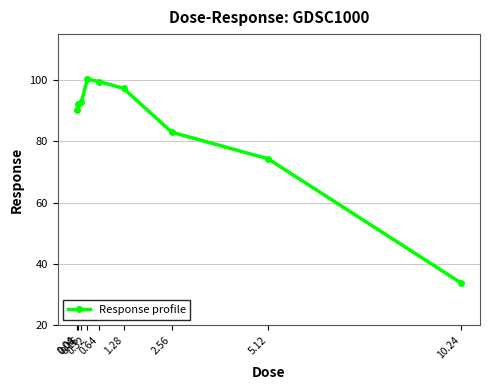

Count the number of data series in this chart.

1